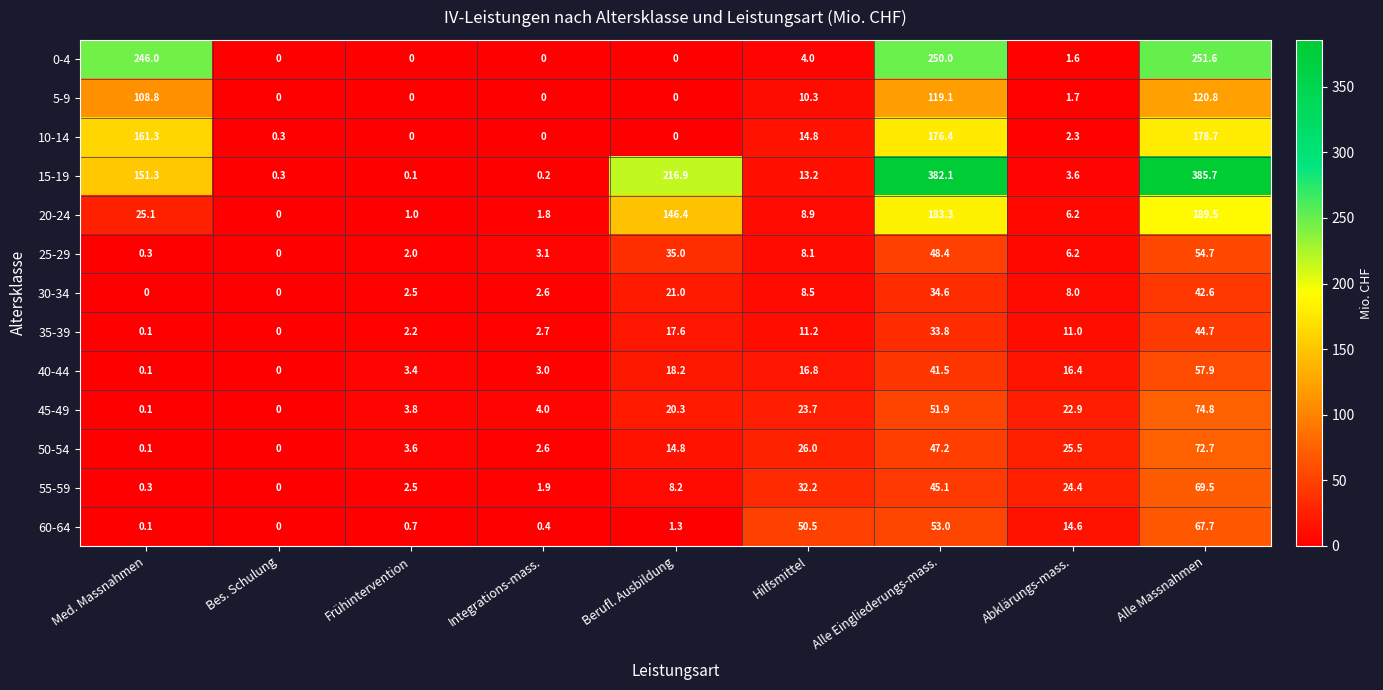

The value of 30-34 at Alle Massnahmen is 42.6. True or false?

True